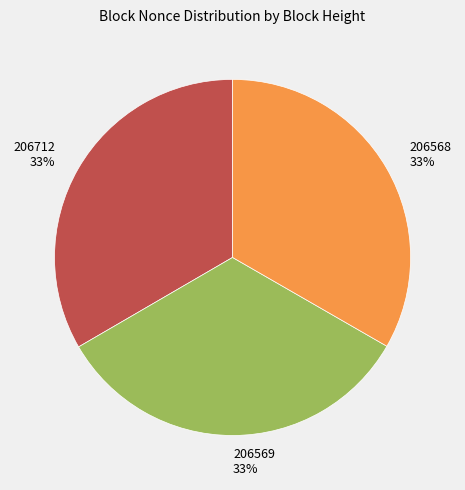

Combined, do 206569 and 206712 account for over 50%?

Yes